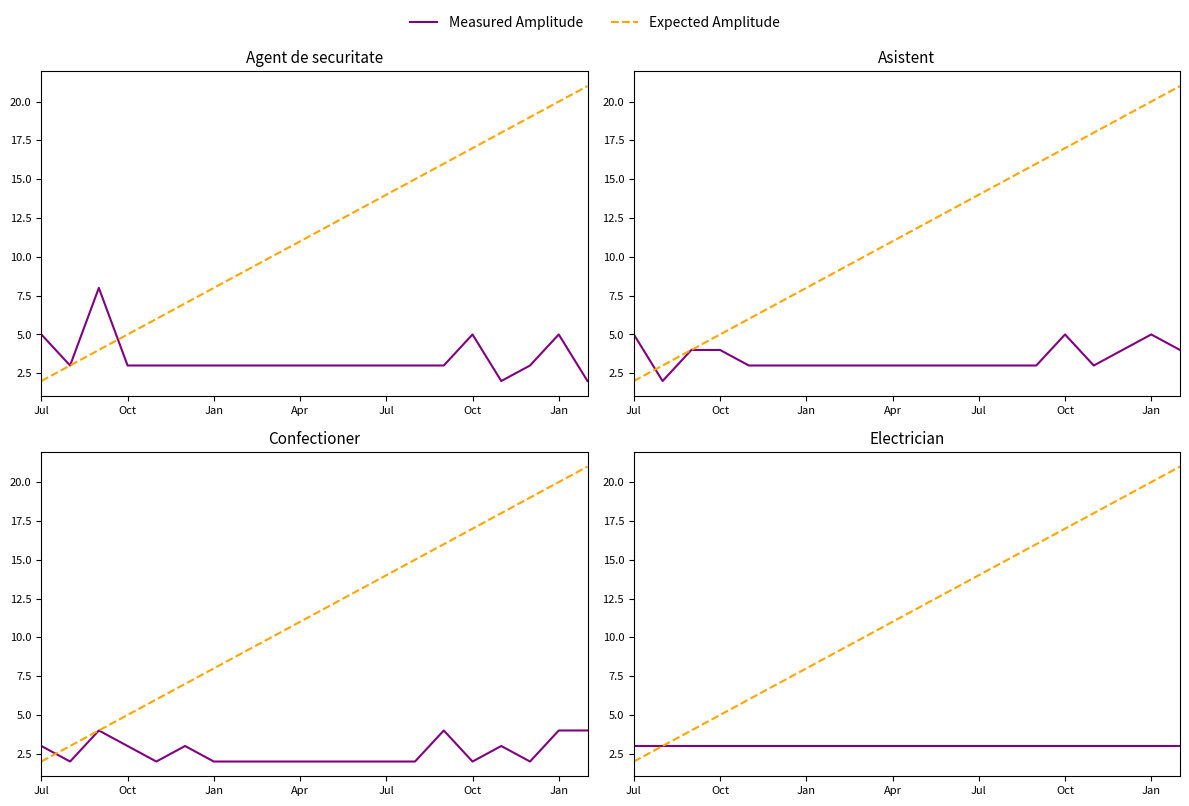

Which series has the largest range (max minus min)?

Expected Amplitude